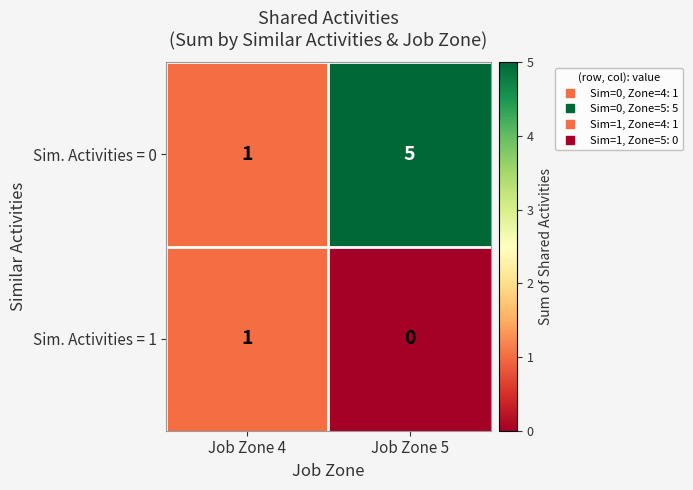

List the series in order of their peak value, lowest first.

Sim. Activities = 1, Sim. Activities = 0